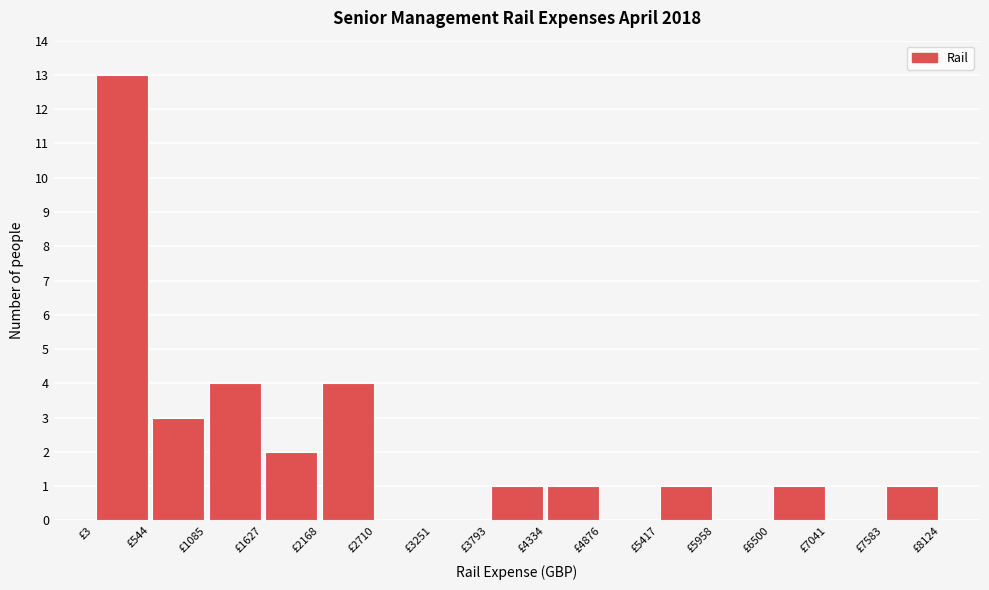

How tall is the bar that spans 1100 to 1600 on the x-axis? Neither the bar edges nor the heights are printed on the chart, so give them approximately, as read against the axes.

4